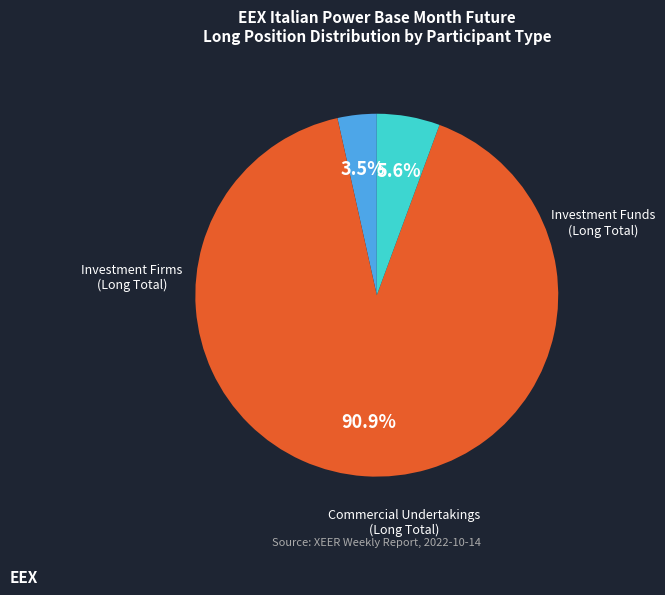

Is there a majority slice in this chart?

Yes